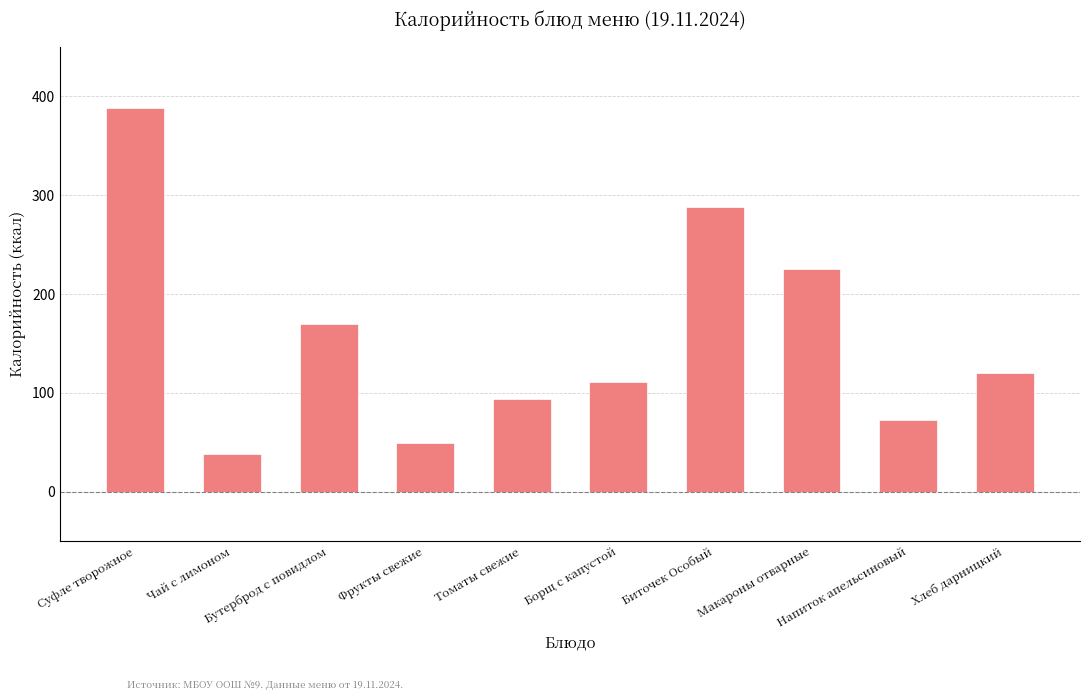

Reading left to right, list all the values displayed in this chart.

Суфле творожное=388	Чай с лимоном=38	Бутерброд с повидлом=170	Фрукты свежие=49	Томаты свежие=94	Борщ с капустой=111	Биточек Особый=288	Макароны отварные=225	Напиток апельсиновый=73	Хлеб дарницкий=120